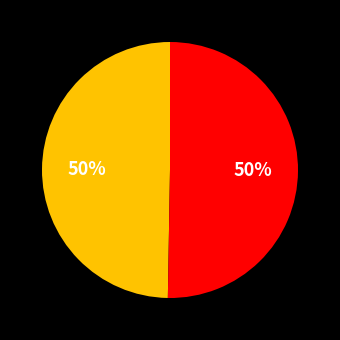

To the nearest percent, what is the average slice percentage?

50%